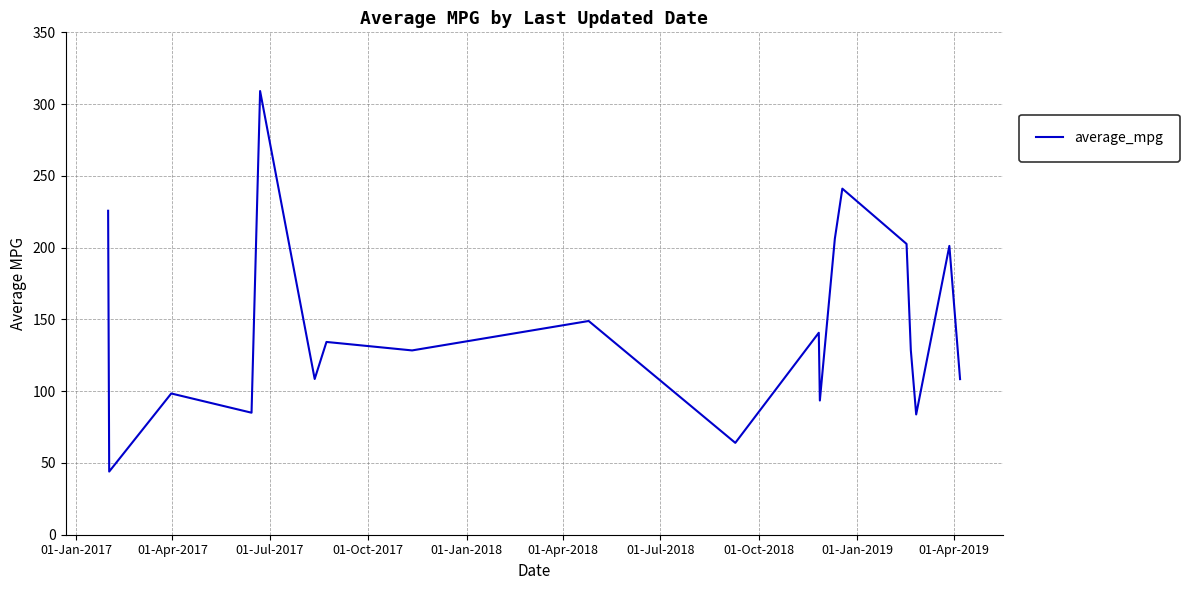

What is the difference between the maximum and minimum values?

265.1